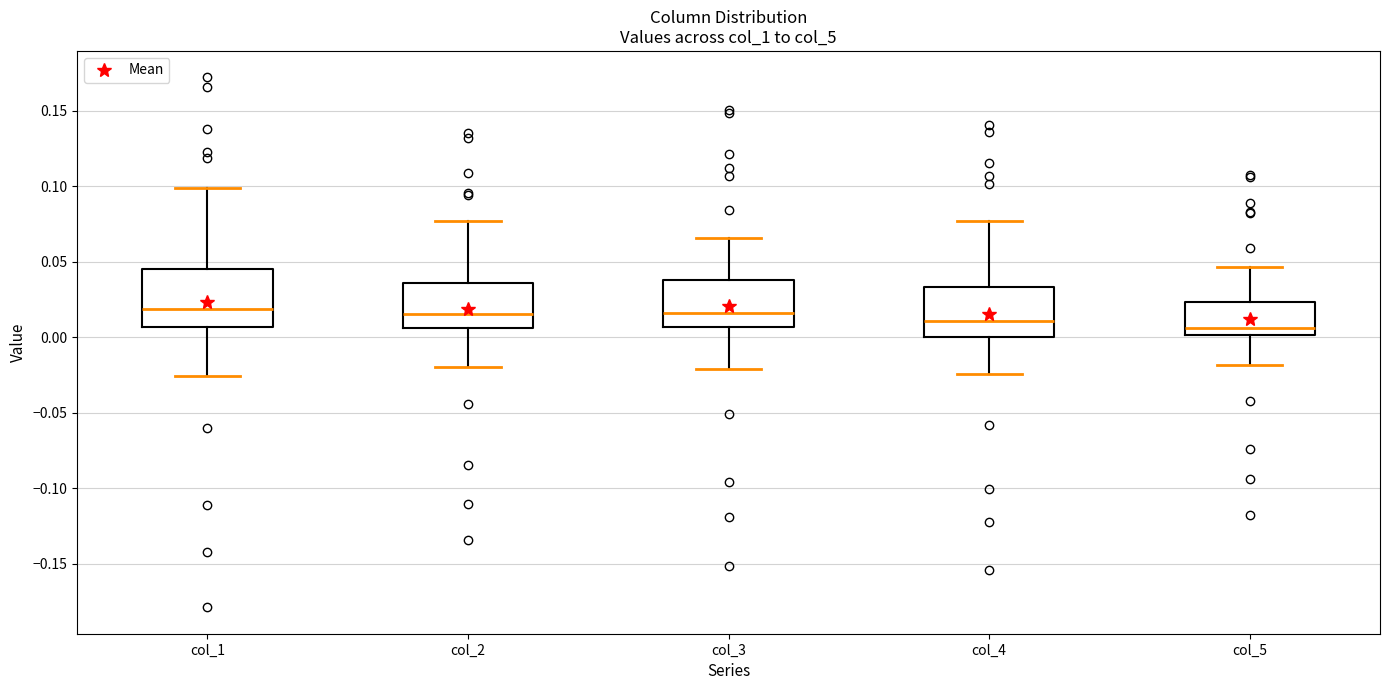

Which box is the tallest, from its lower edge to its upper edge?

col_1